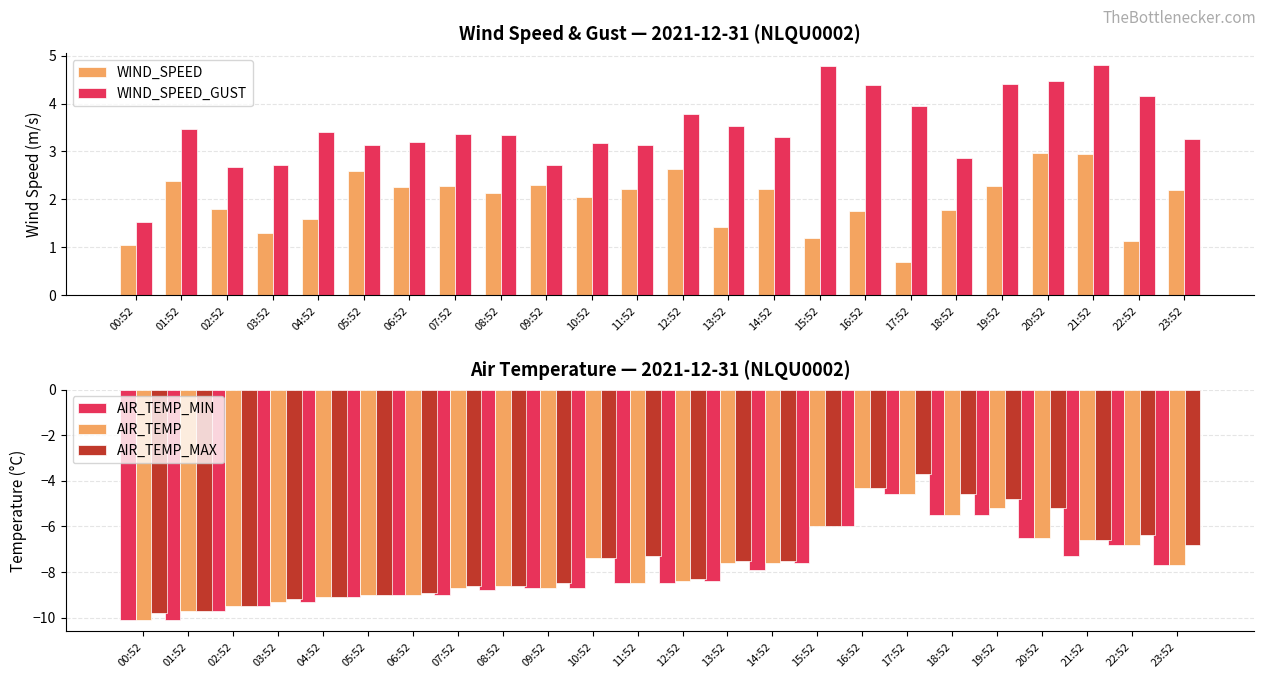

What is the label of the 5th bar from the left?

04:52